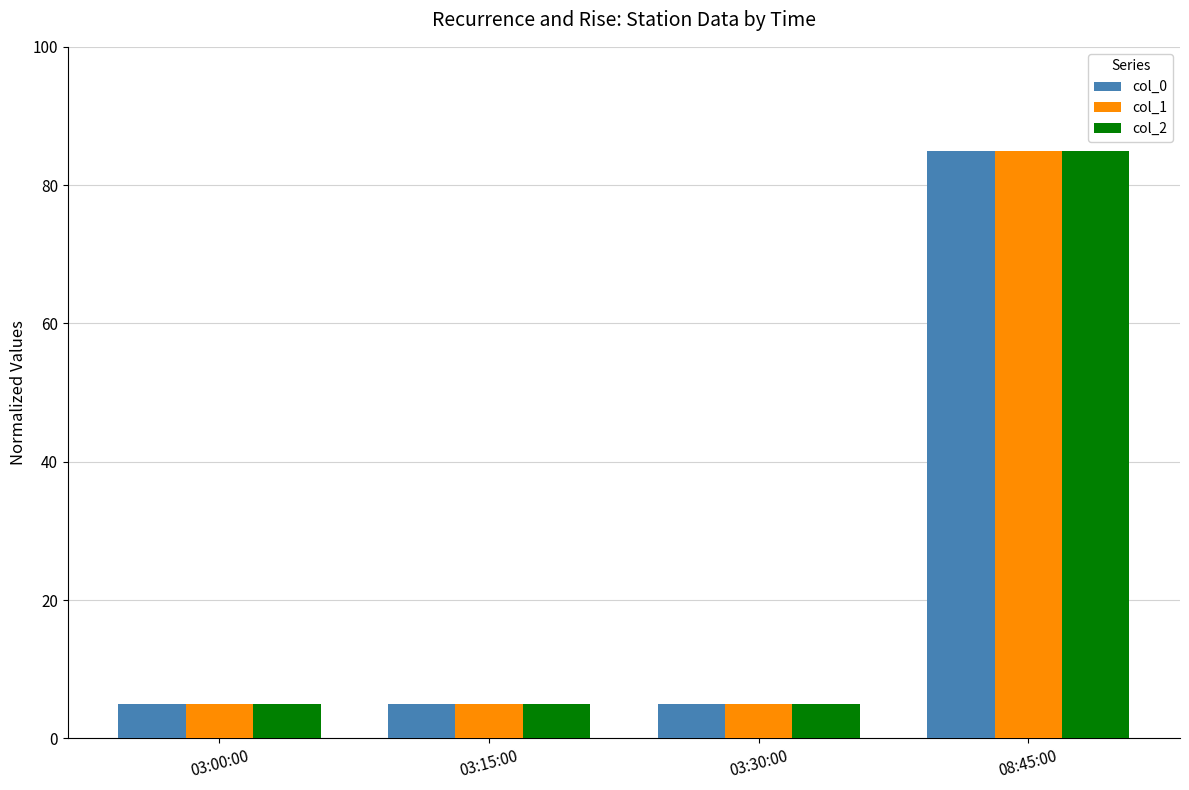

Read the col_2 value at 03:30:00, to the nearest 5.

5